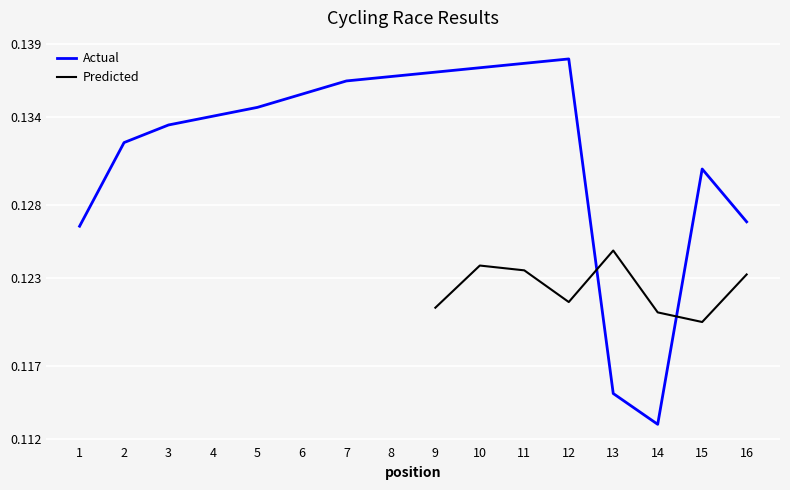

What is the maximum value shown in the chart?

0.1